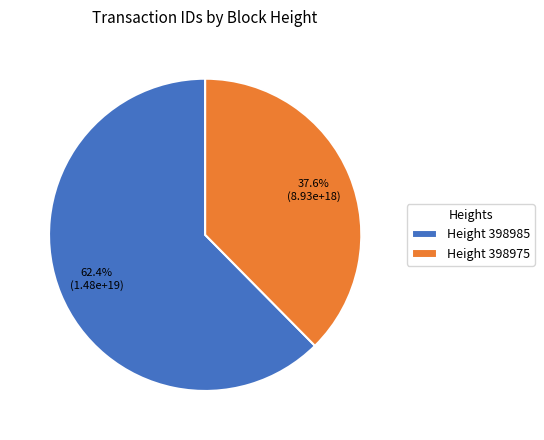

Is there a majority slice in this chart?

Yes